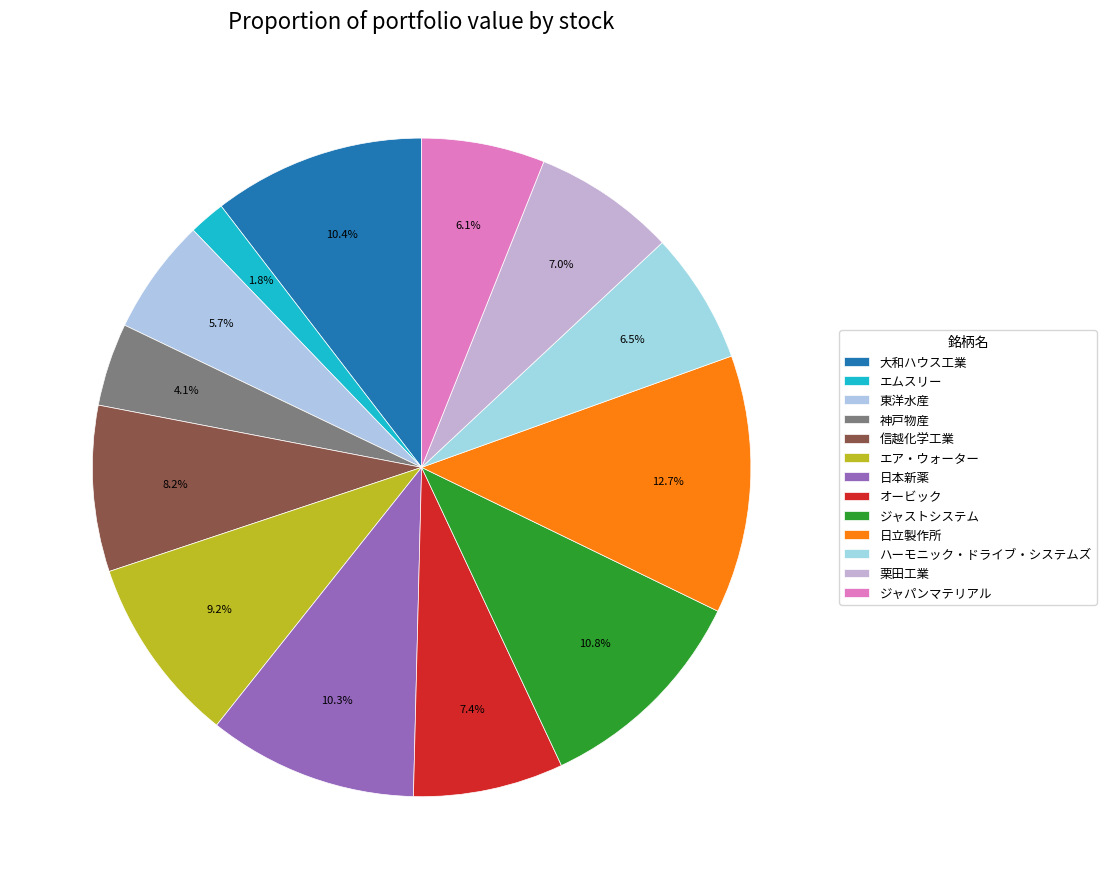

How many segments does this pie chart have?

13